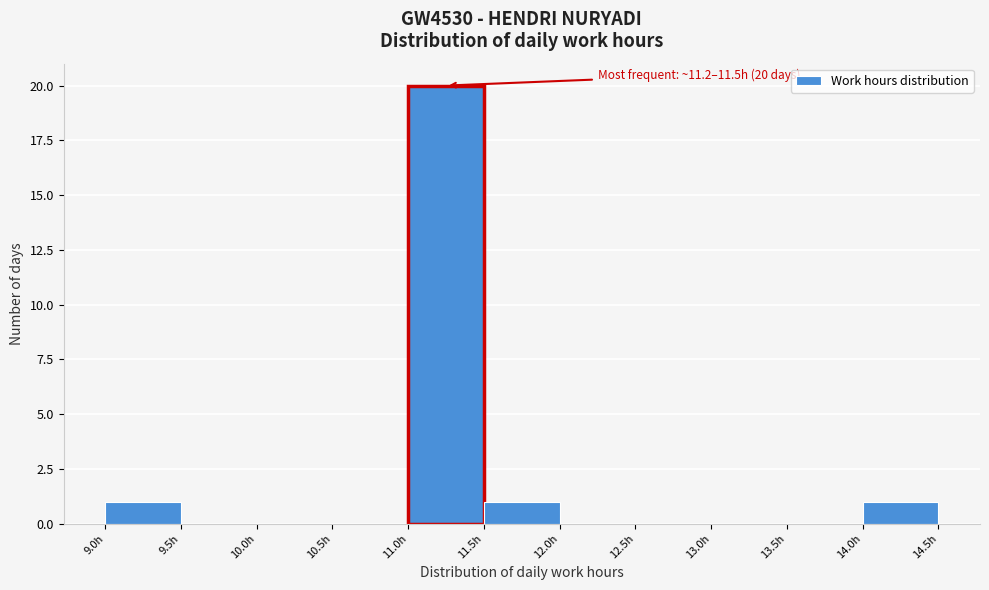

Which range on the x-axis has the tallest bar?

11.0 to 11.5